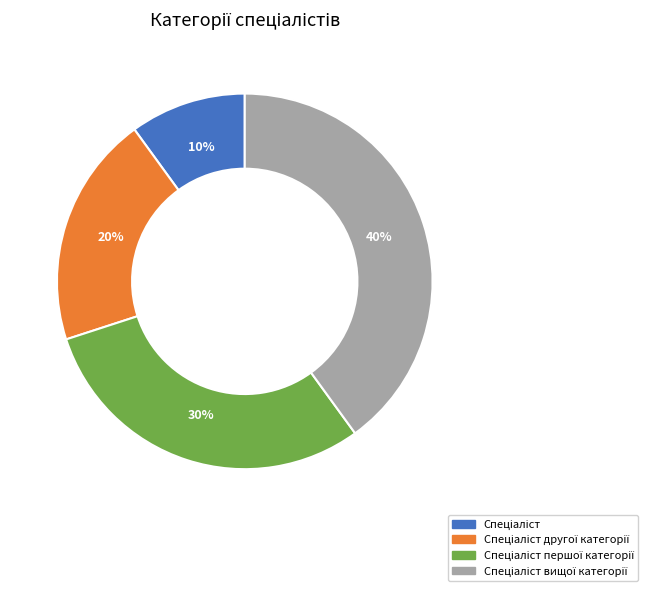

Is there any slice that represents more than half of the pie?

No